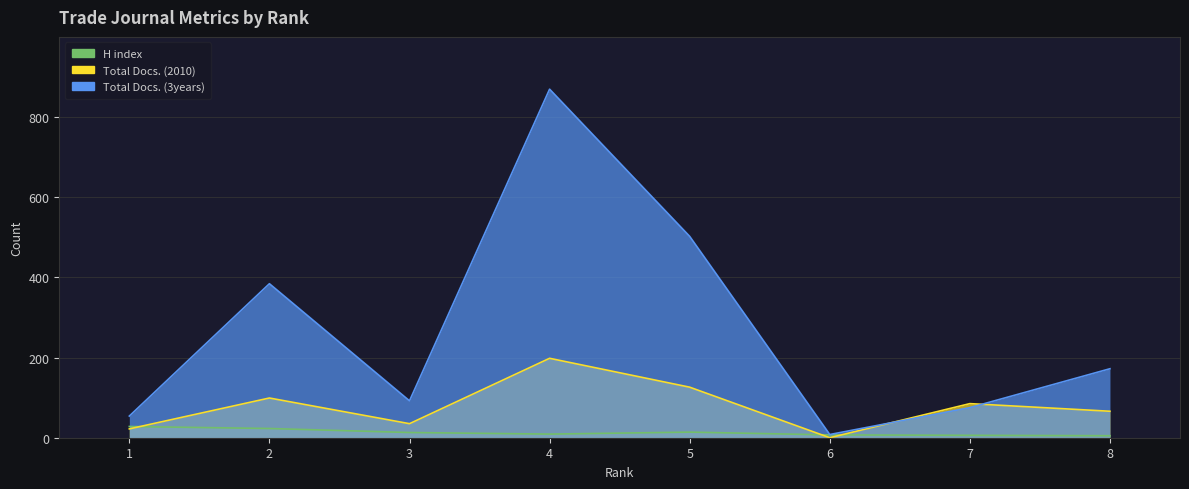

Rank the series by their maximum value, from highest to lowest.

Total Docs. (3years), Total Docs. (2010), H index